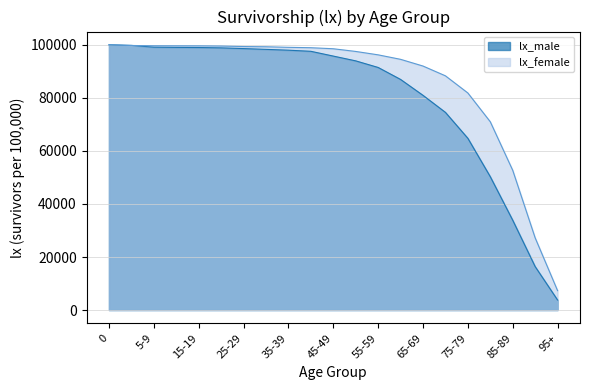

Which series changed the most between 5-9 and 30-34?

lx_male